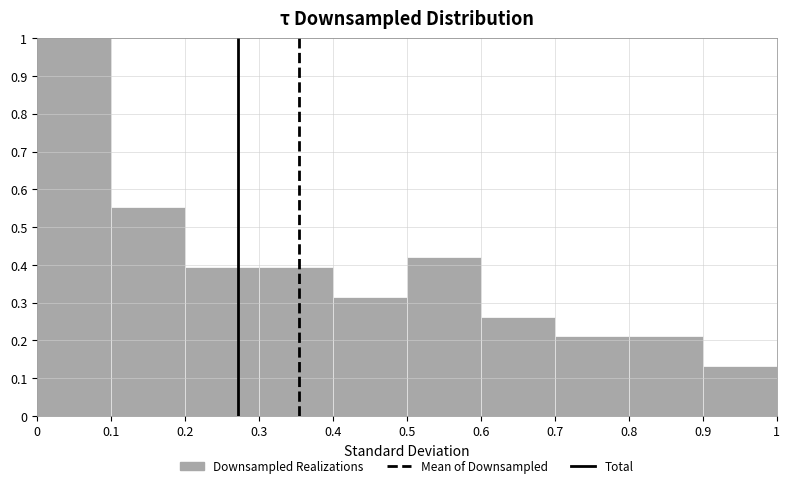

What is the height of the bar covering 0.5 to 0.6 on the x-axis? The values are not printed on the chart, so give them approximately, as read against the axis.

0.42